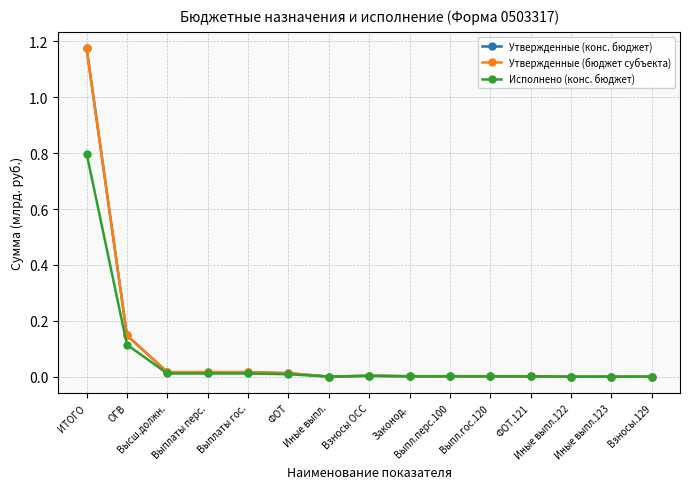

Does the chart have visible grid lines?

Yes